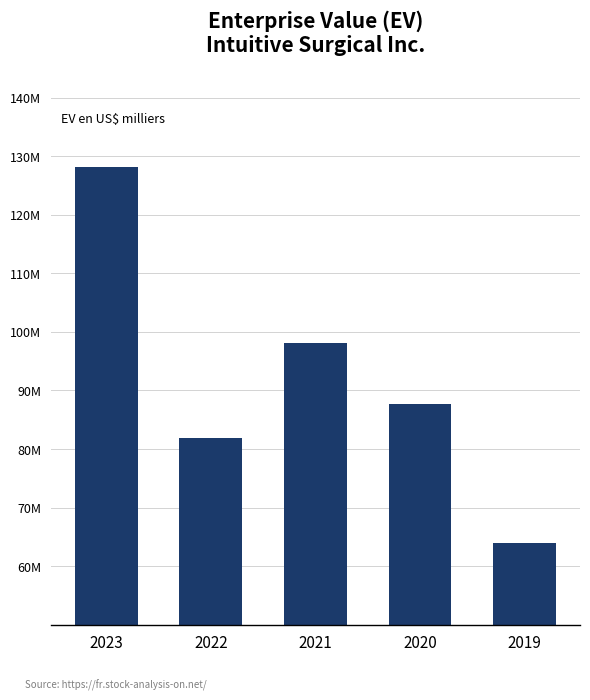

What is the average value?

91945365